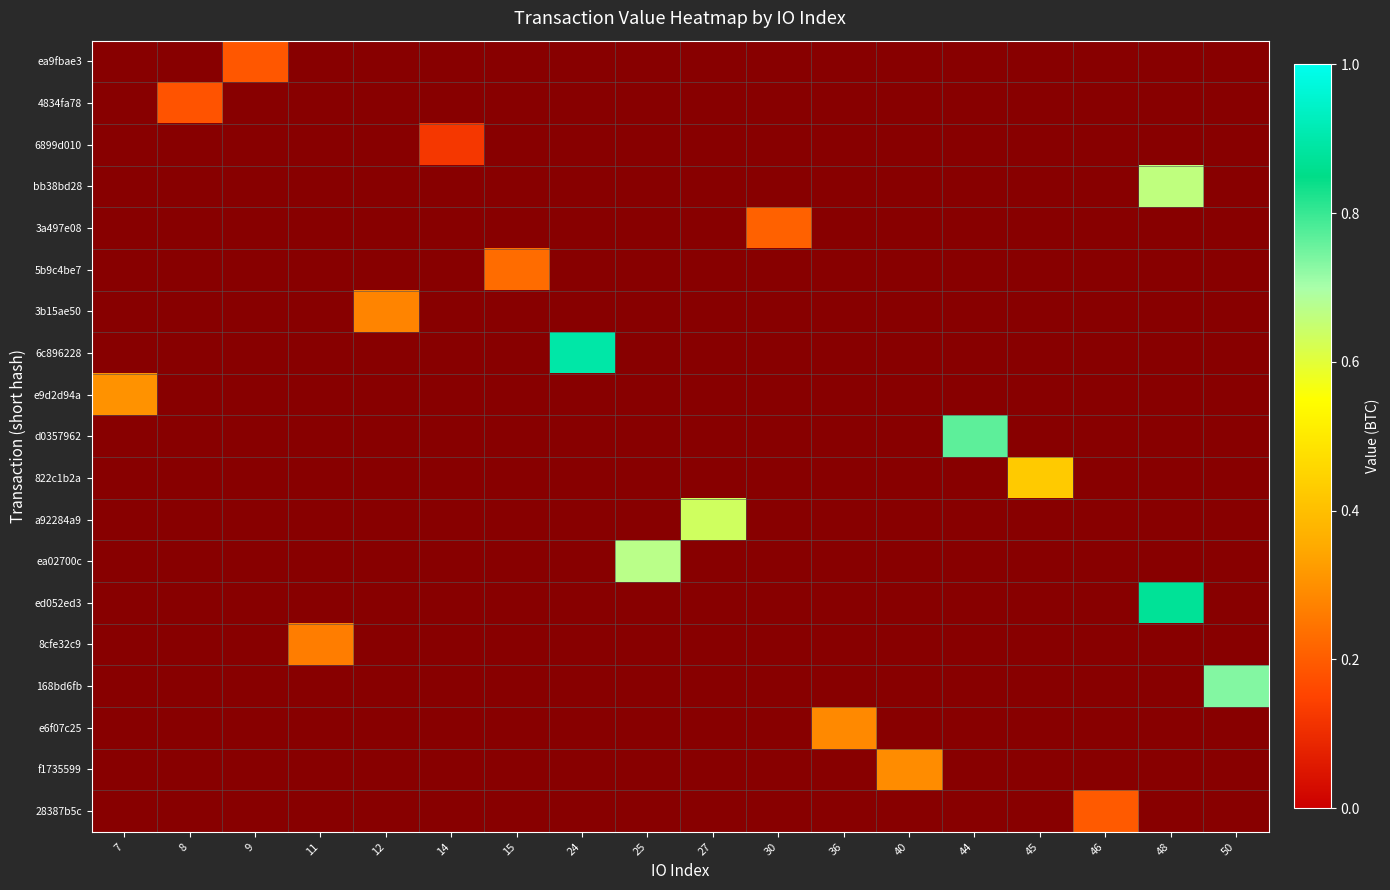

List the series in order of their peak value, lowest first.

6899d010, 4834fa78, ea9fbae3, 28387b5c, 3a497e08, 5b9c4be7, 8cfe32c9, 3b15ae50, e6f07c25, f1735599, e9d2d94a, 822c1b2a, a92284a9, bb38bd28, ea02700c, 168bd6fb, d0357962, ed052ed3, 6c896228